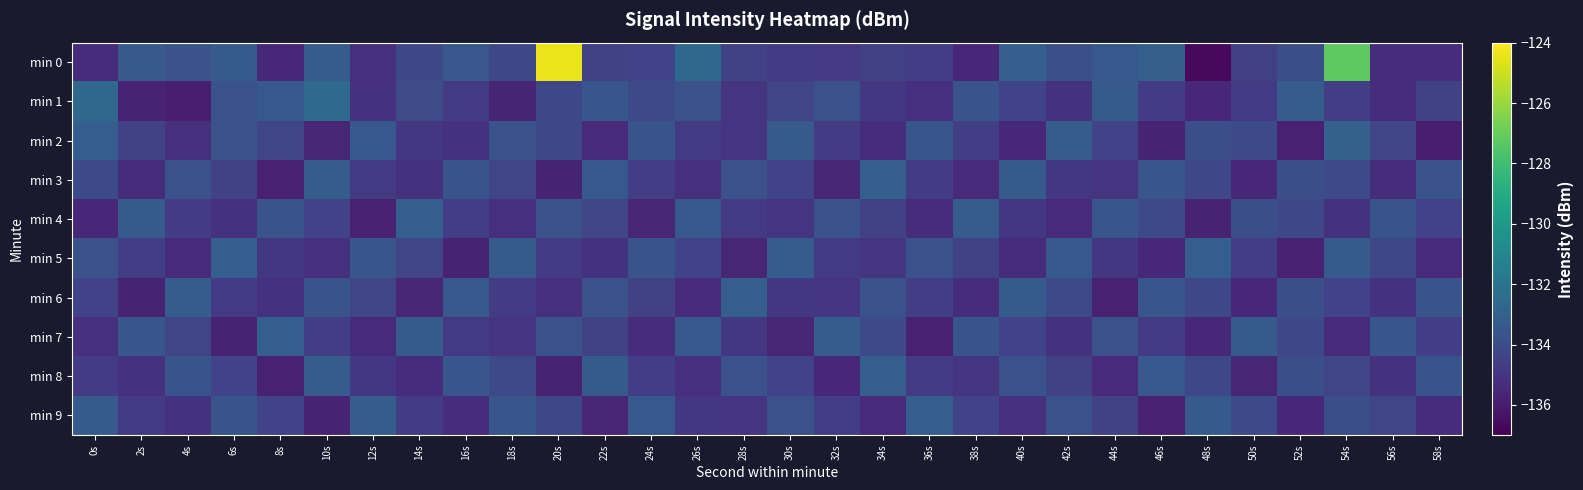

What is the maximum value shown in the chart?

-124.4